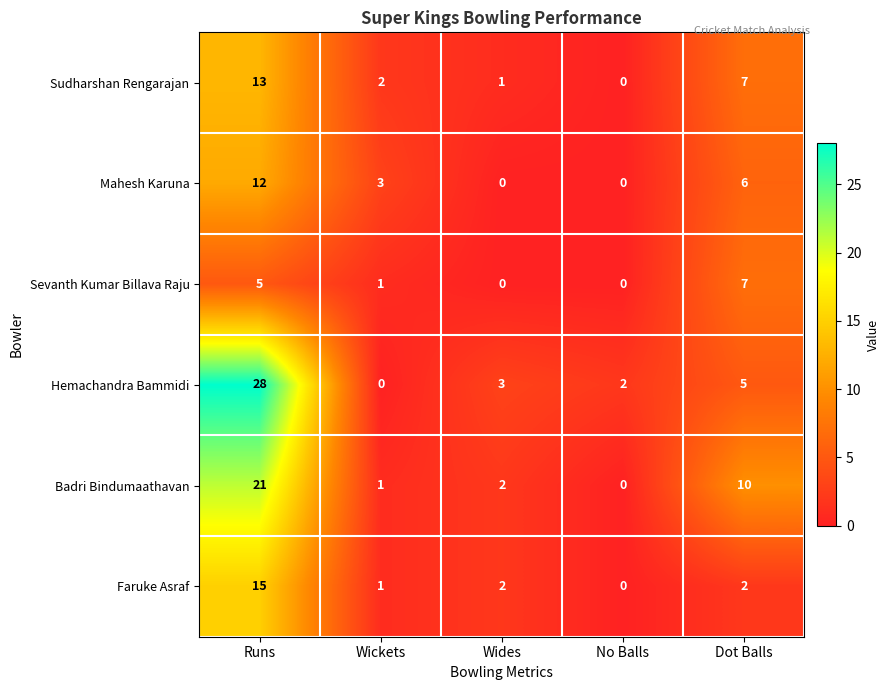

What is the difference between the Hemachandra Bammidi values at No Balls and Dot Balls?

3